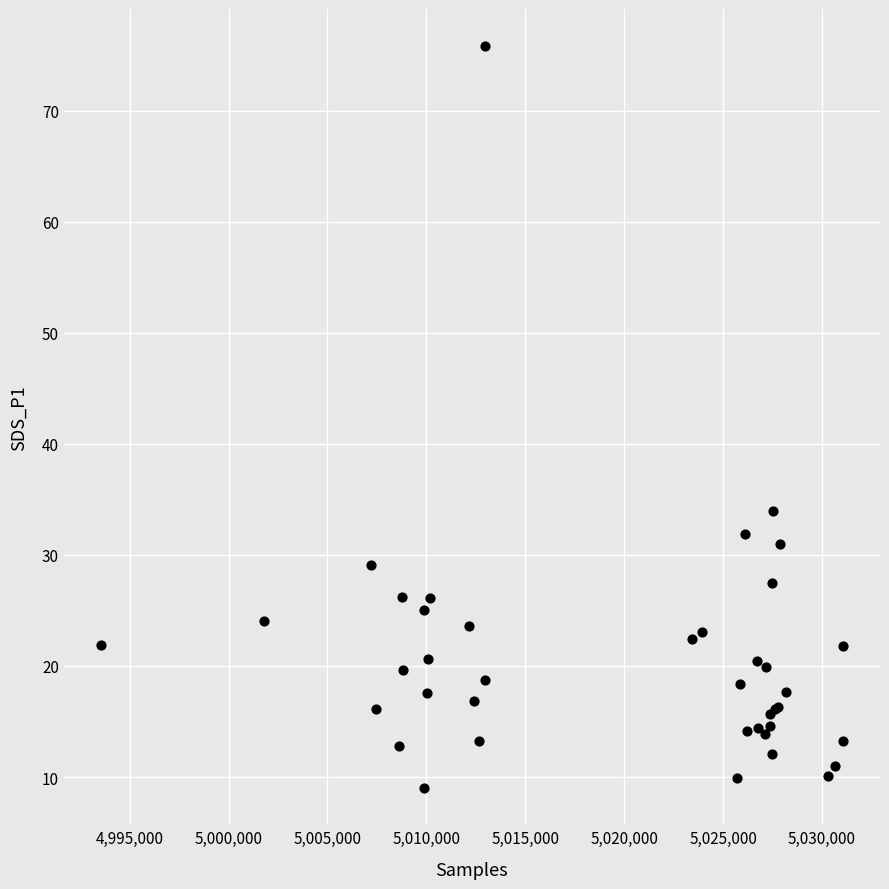

What Y value in the scatter plot is closest to 42?

34.0